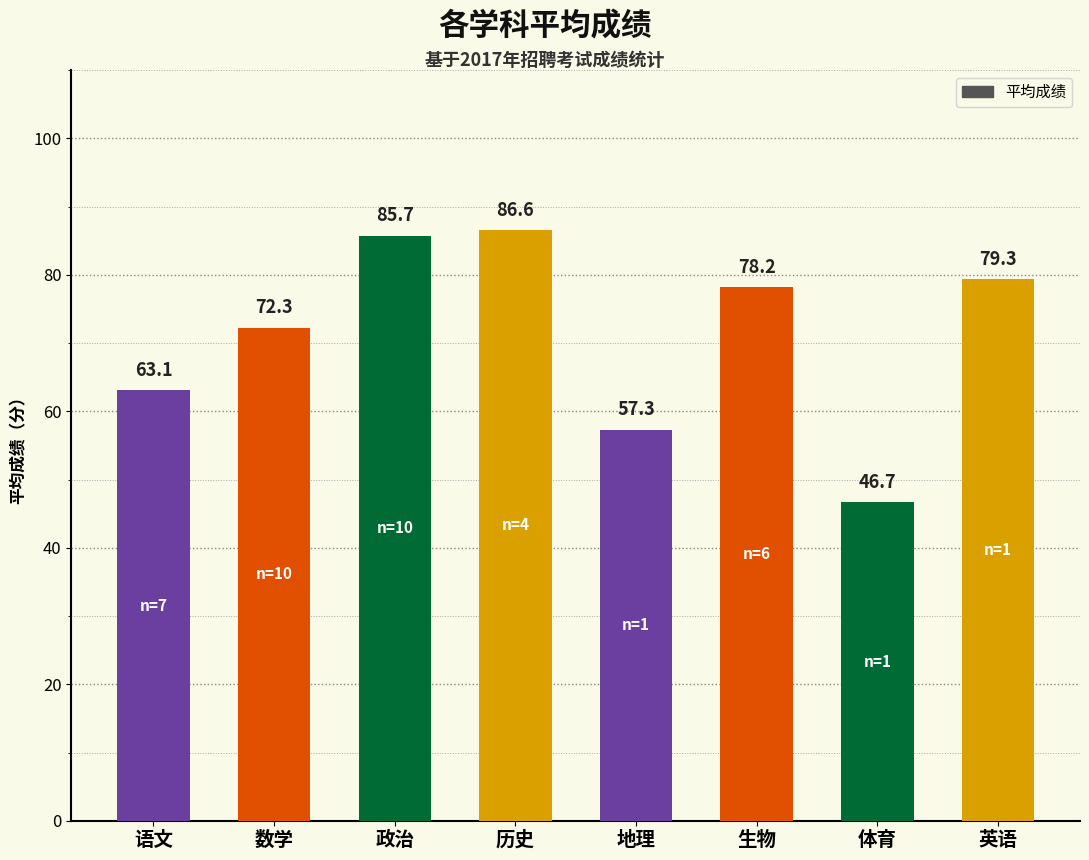

What is the ratio of the value at 语文 to the value at 生物?

0.8